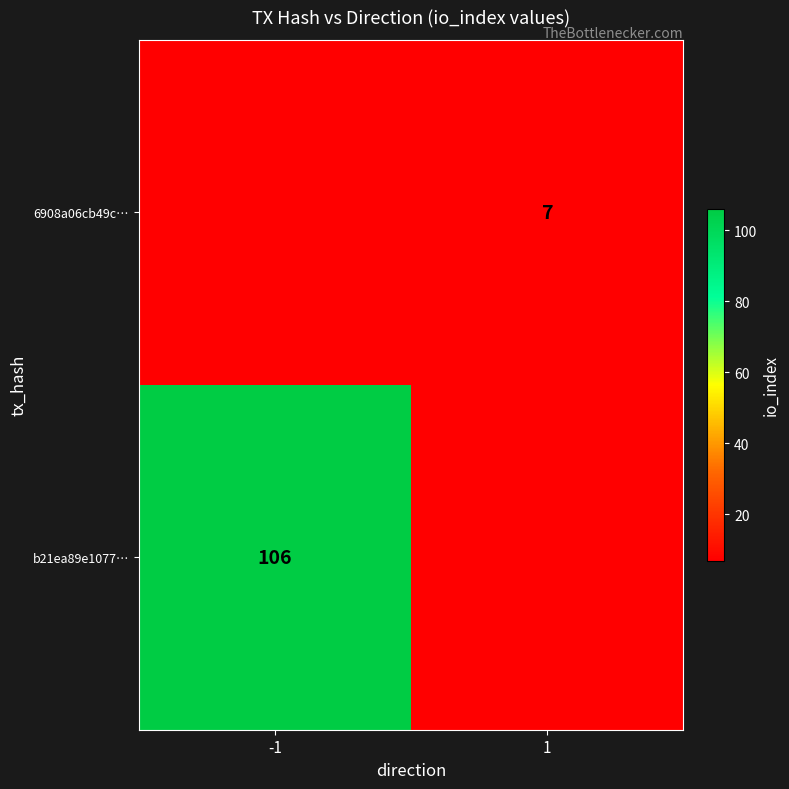

At -1, list the series in order from smallest to largest.

b21ea89e1077…, 6908a06cb49c…